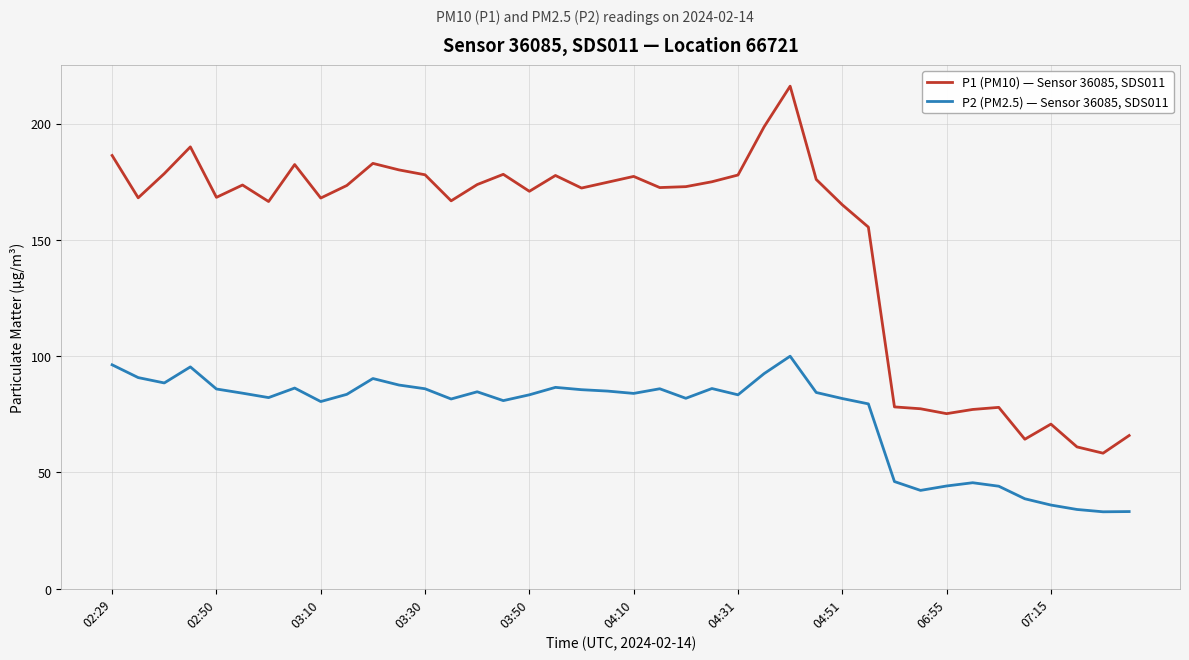

What is the minimum value for P2 (PM2.5) — Sensor 36085, SDS011?

33.1